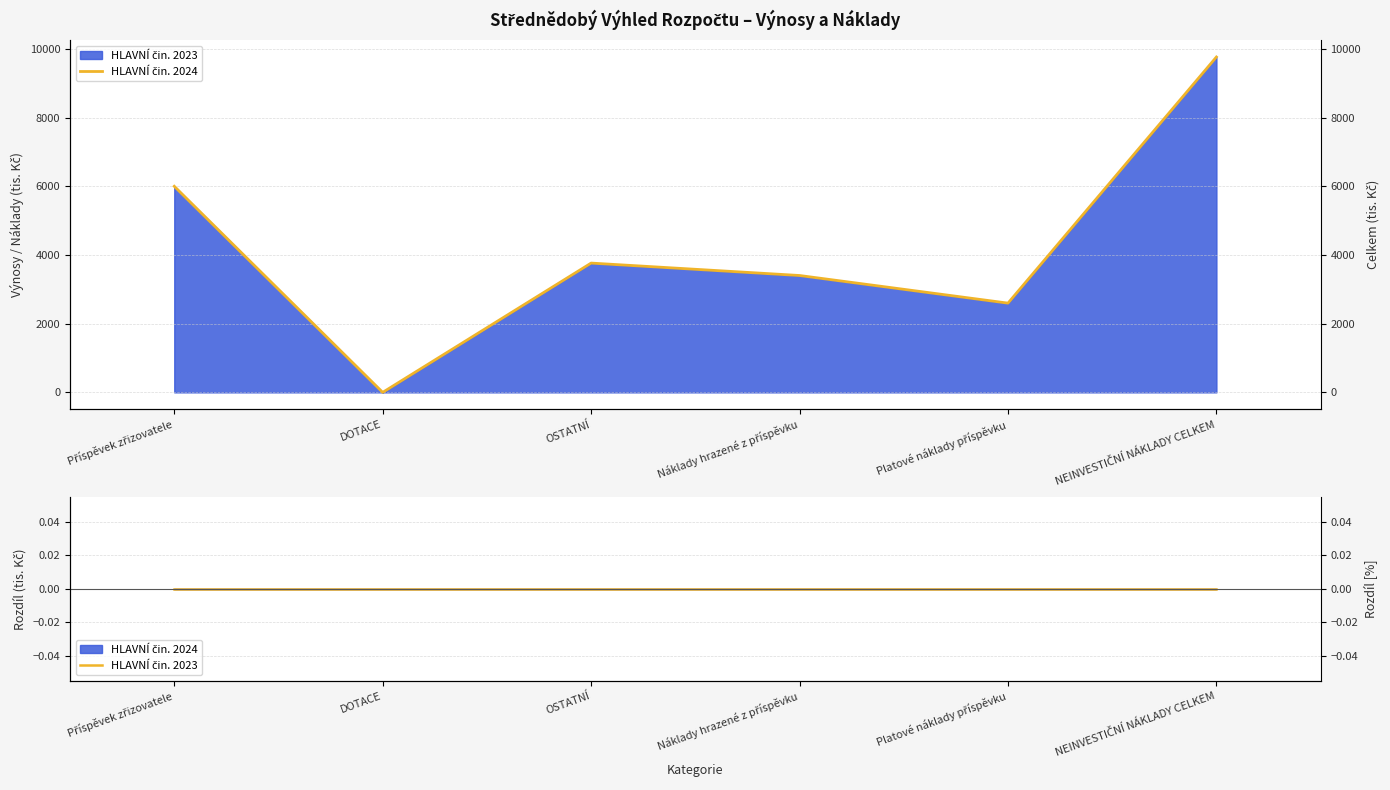

Which series changed the most between Příspěvek zřizovatele and Náklady hrazené z příspěvku?

HLAVNÍ čin. 2024